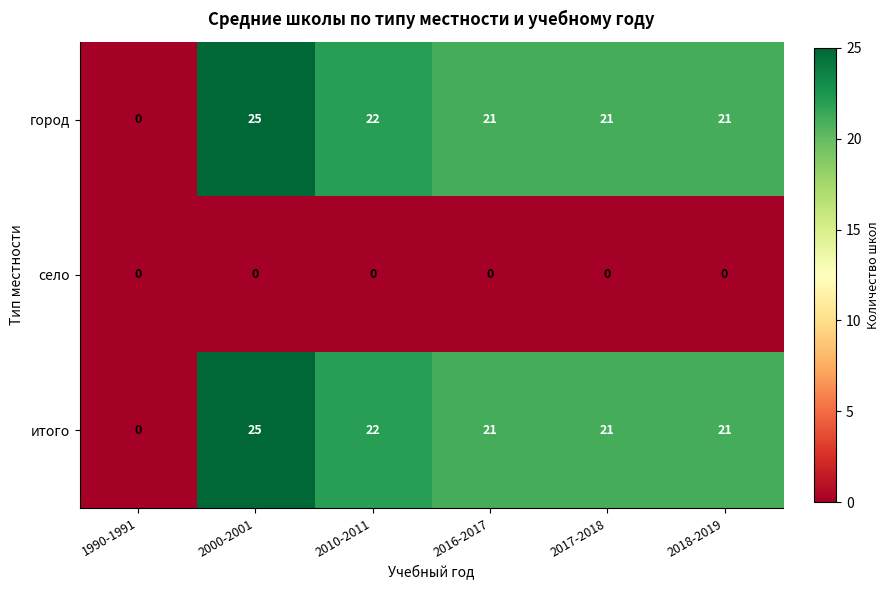

What is the maximum value shown in the chart?

25